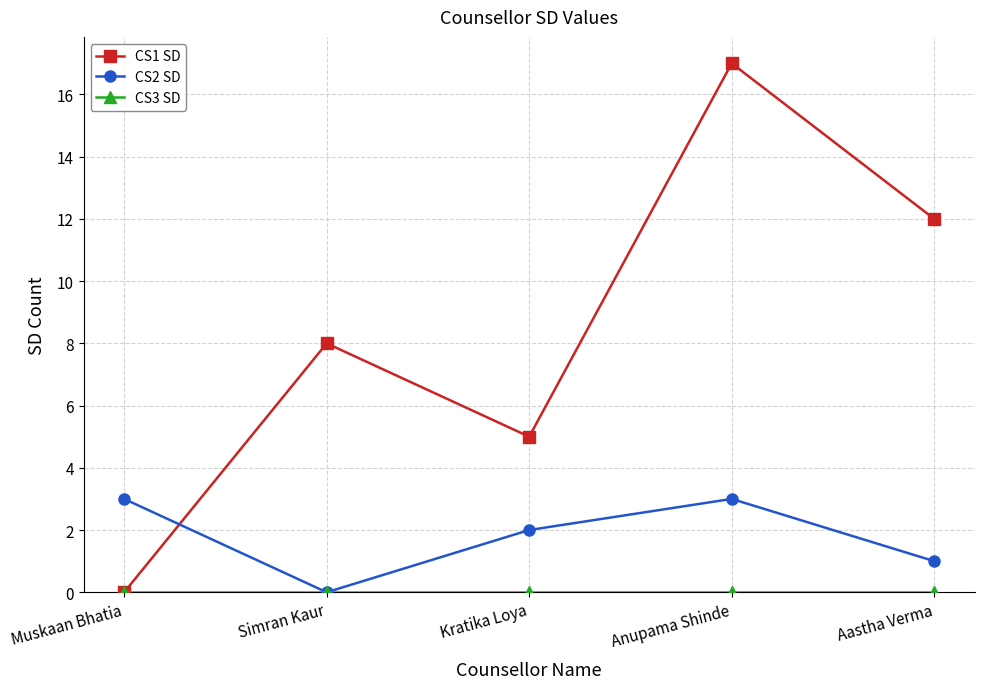

What is the average value of the CS1 SD series?

8